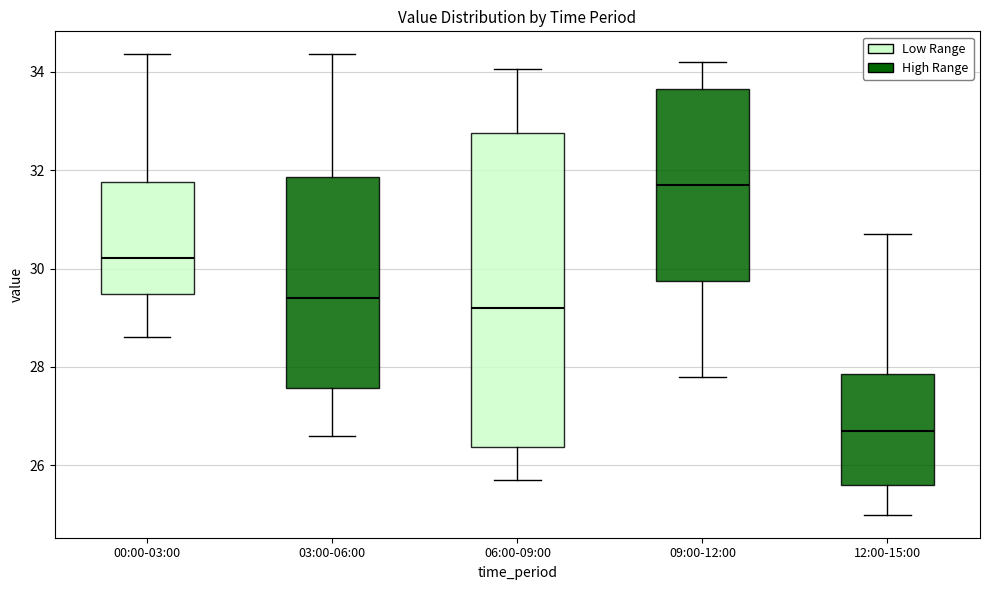

Which box's median line is the highest?

09:00-12:00